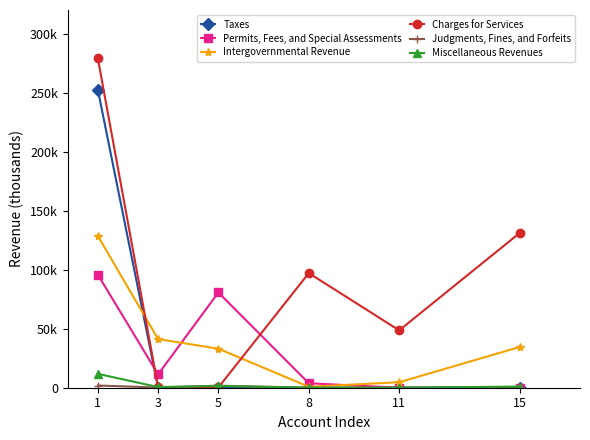

Does the chart have visible grid lines?

No